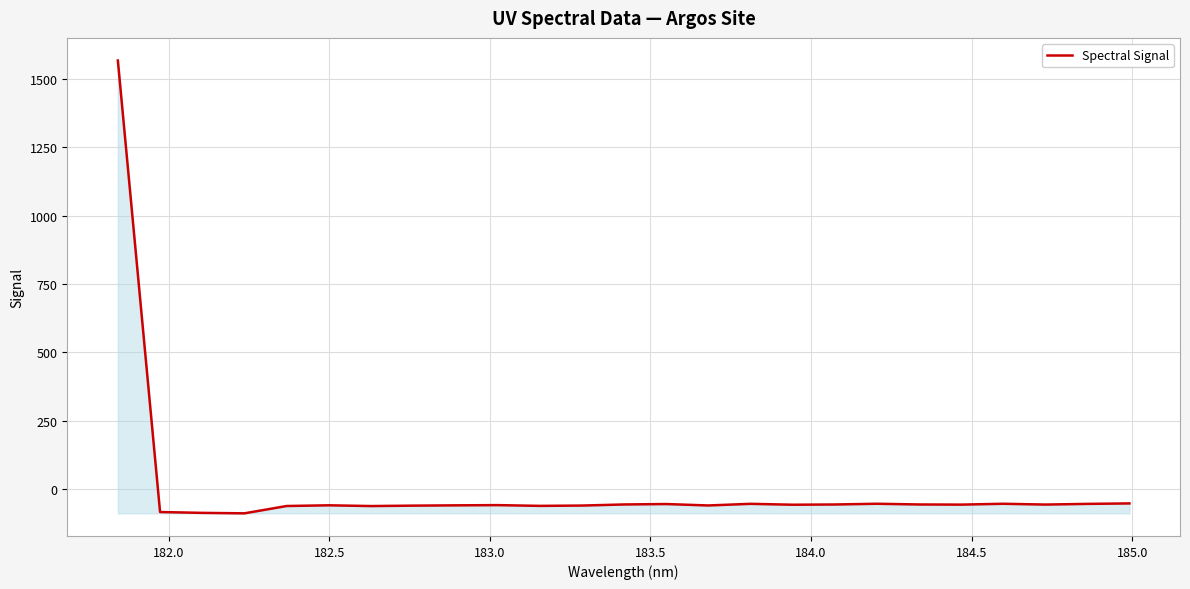

What is the maximum value shown in the chart?

1568.1